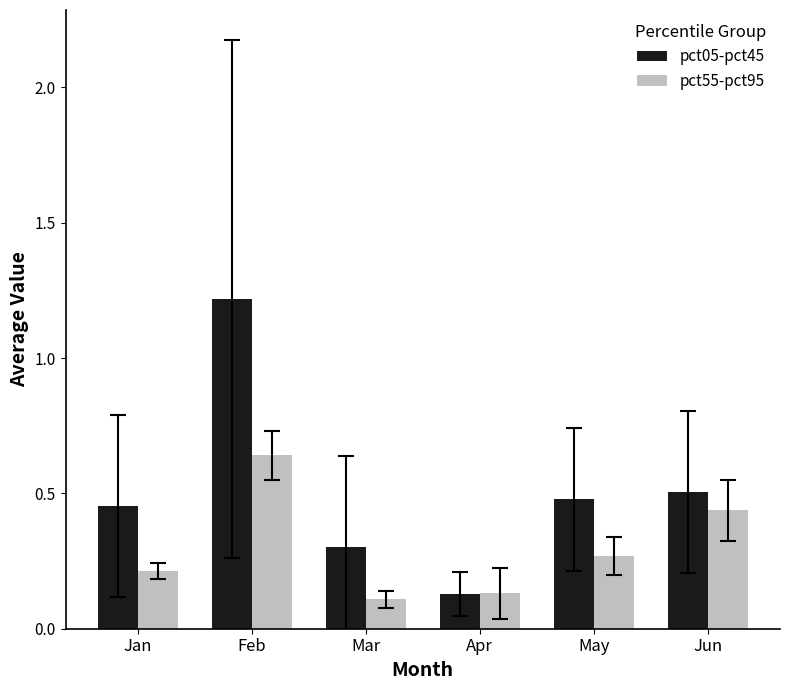

What are all the series names shown in the legend?

pct05-pct45, pct55-pct95